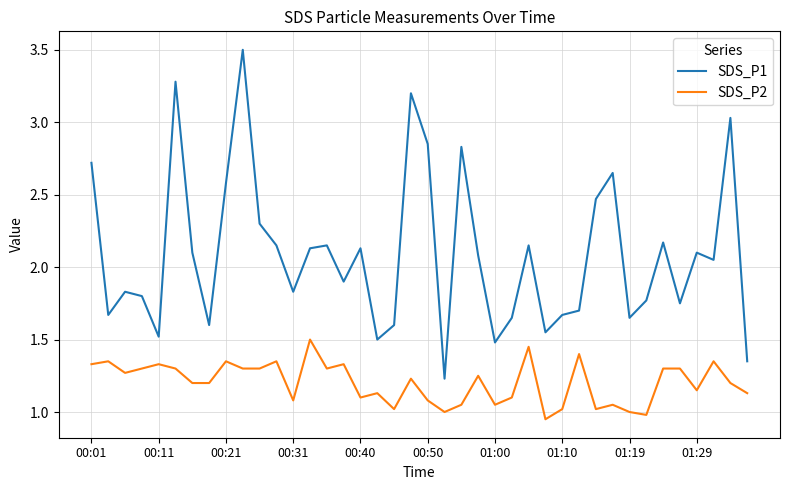

True or false: SDS_P2 and SDS_P1 intersect in this chart.

False